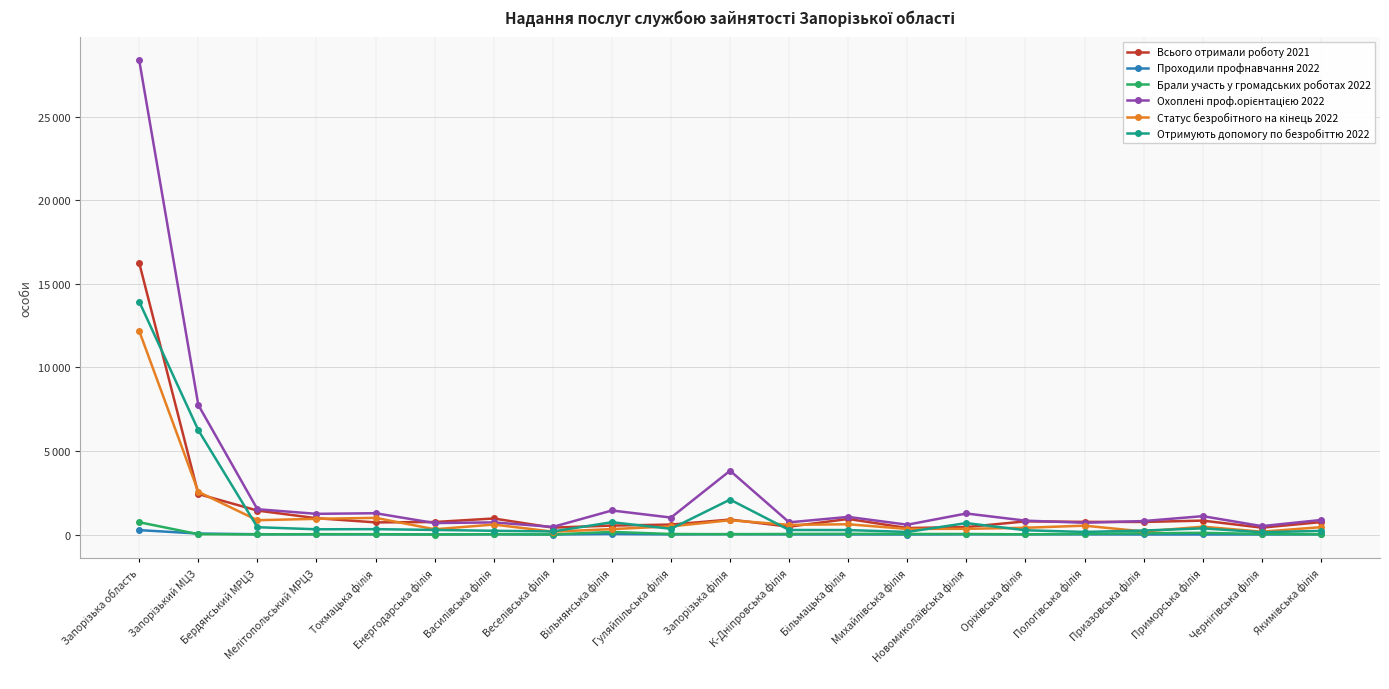

What is the average value of the Проходили профнавчання 2022 series?

25